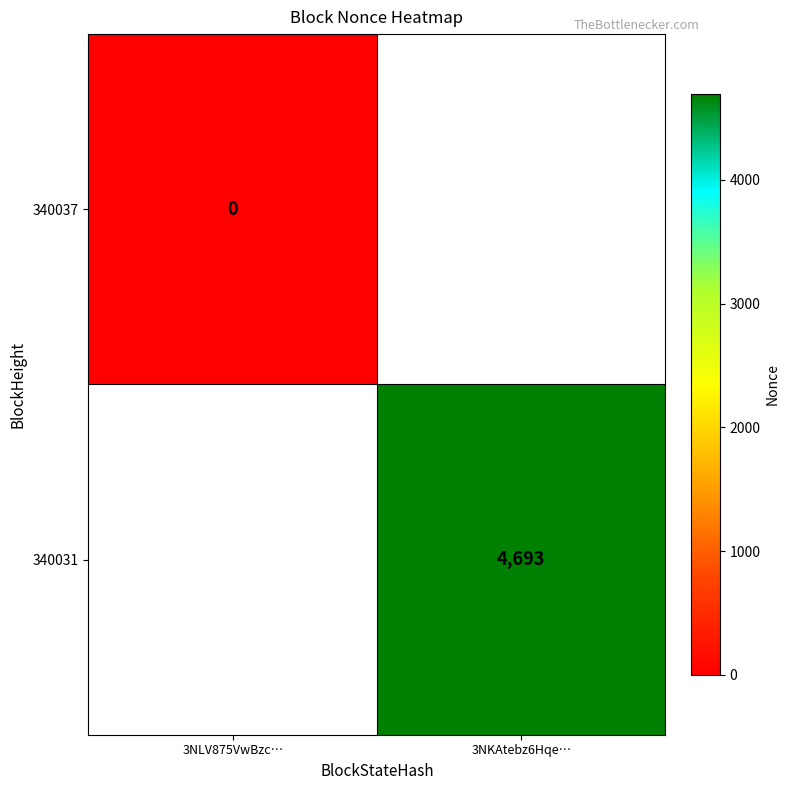

Count the number of data series in this chart.

2